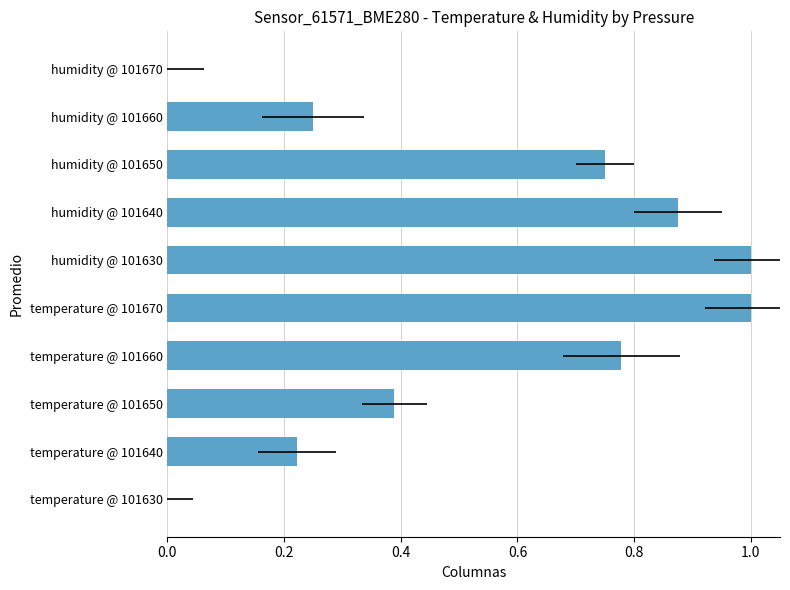

What is the value of the 2nd bar from the left?

0.2